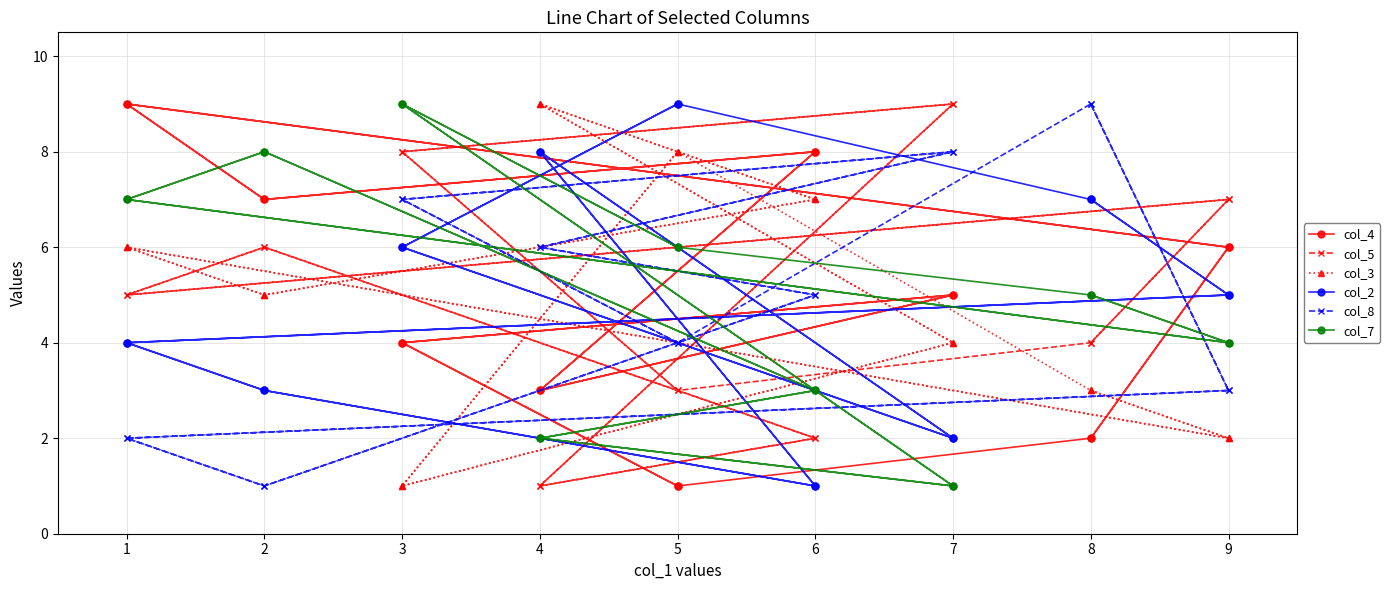

What are all the series names shown in the legend?

col_4, col_5, col_3, col_2, col_8, col_7